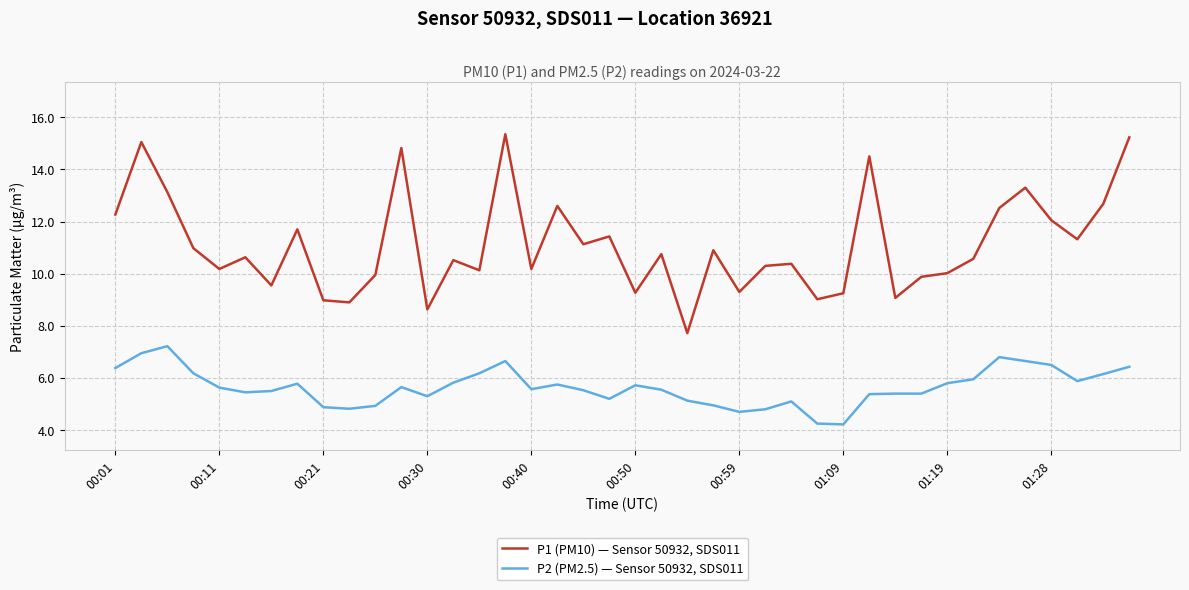

Which series has the largest total across all categories?

P1 (PM10) — Sensor 50932, SDS011